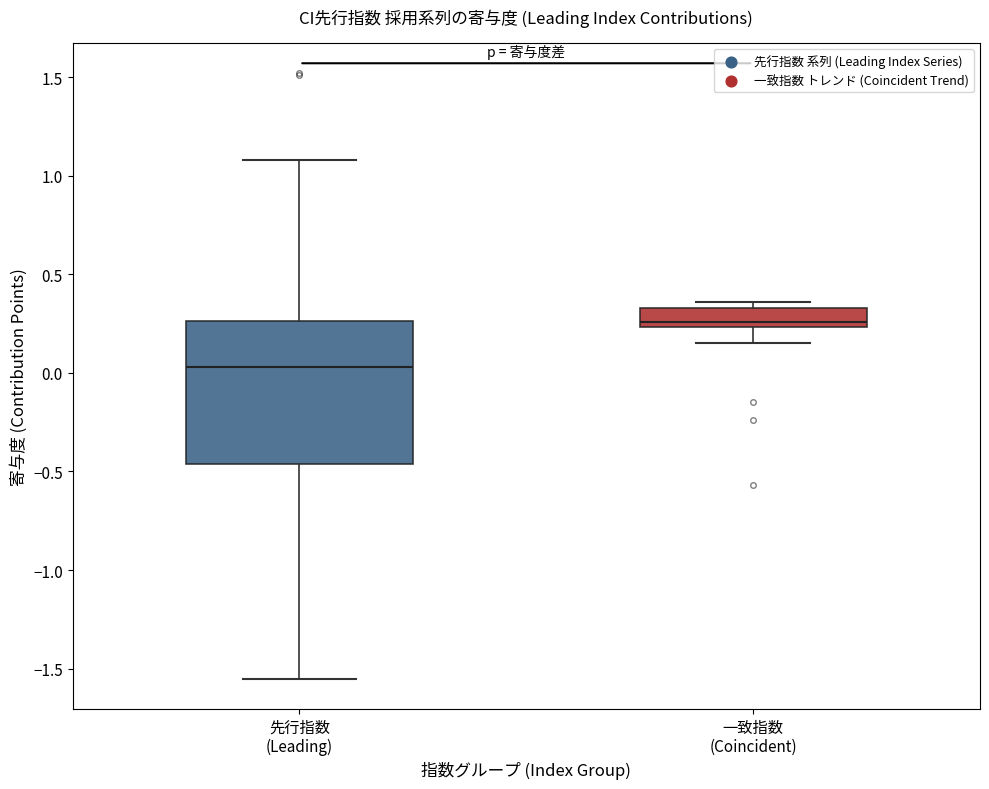

Reading left to right, read every box against the y-axis: the position of its median line, the range the box covers, and the ends of its whiskers. The values are not printed on the chart, so give them approximately, as read against the axis.

先行指数 (Leading): median 0.05, box -0.45 to 0.25, whiskers -1.55 to 1.10
一致指数 (Coincident): median 0.25 (just above the box's lower edge), box 0.25 to 0.35, whiskers 0.15 to 0.35 (just above the box's upper edge)